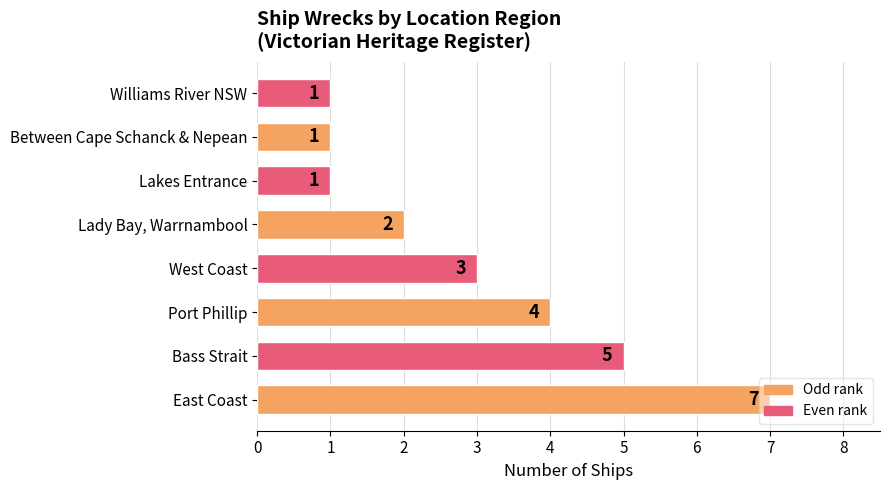

What is the difference between the maximum and minimum values?

6